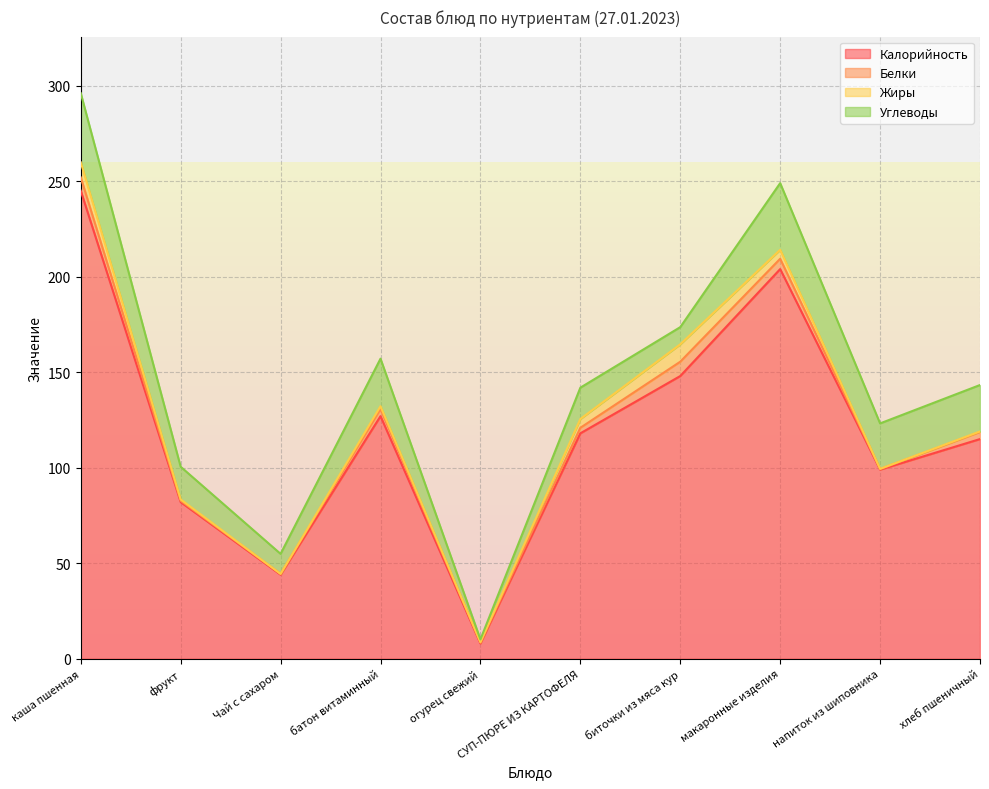

Reading left to right, transcribe all the data shown in this chart.

Калорийность: каша пшенная=245.0	фрукт=82.0	Чай с сахаром=44.0	батон витаминный=127.0	огурец свежий=8.0	СУП-ПЮРЕ ИЗ КАРТОФЕЛЯ=118.0	биточки из мяса кур=148.0	макаронные изделия=204.0	напиток из шиповника=99.0	хлеб пшеничный=115.0
Белки: каша пшенная=7.0	фрукт=0.7	Чай с сахаром=0.4	батон витаминный=3.7	огурец свежий=0.5	СУП-ПЮРЕ ИЗ КАРТОФЕЛЯ=2.9	биточки из мяса кур=7.5	макаронные изделия=5.4	напиток из шиповника=0.3	хлеб пшеничный=3.7
Жиры: каша пшенная=7.9	фрукт=0.7	Чай с сахаром=0.0	батон витаминный=1.5	огурец свежий=0.1	СУП-ПЮРЕ ИЗ КАРТОФЕЛЯ=4.6	биточки из мяса кур=9.1	макаронные изделия=4.7	напиток из шиповника=0.1	хлеб пшеничный=0.3
Углеводы: каша пшенная=36.2	фрукт=17.1	Чай с сахаром=10.5	батон витаминный=24.9	огурец свежий=1.5	СУП-ПЮРЕ ИЗ КАРТОФЕЛЯ=16.4	биточки из мяса кур=9.0	макаронные изделия=34.9	напиток из шиповника=23.8	хлеб пшеничный=24.3